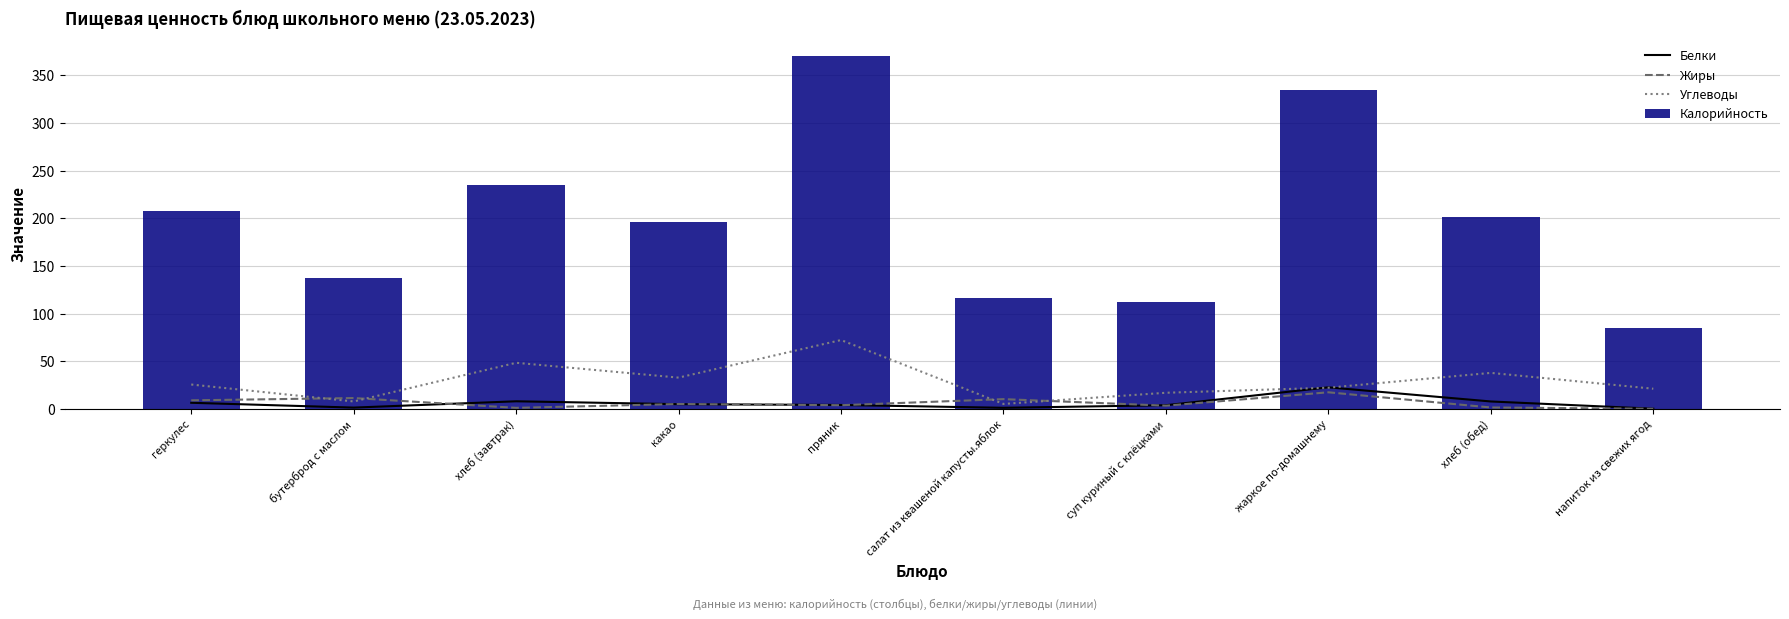

Reading left to right, list all the values displayed in this chart.

Белки: геркулес=6.3	бутерброд с маслом=1.3	хлеб (завтрак)=7.9	какао=4.8	пряник=4.0	салат из квашеной капусты.яблок=1.1	суп куриный с клёцками=3.8	жаркое по-домашнему=22.5	хлеб (обед)=7.7	напиток из свежих ягод=0.1
Жиры: геркулес=8.9	бутерброд с маслом=11.3	хлеб (завтрак)=1.0	какао=5.0	пряник=3.8	салат из квашеной капусты.яблок=10.2	суп куриный с клёцками=3.3	жаркое по-домашнему=17.3	хлеб (обед)=1.4	напиток из свежих ягод=0.0
Углеводы: геркулес=25.5	бутерброд с маслом=7.7	хлеб (завтрак)=48.3	какао=32.7	пряник=72.2	салат из квашеной капусты.яблок=5.1	суп куриный с клёцками=16.8	жаркое по-домашнему=22.1	хлеб (обед)=37.7	напиток из свежих ягод=21.1
Калорийность: геркулес=207.4	бутерброд с маслом=137.5	хлеб (завтрак)=235.0	какао=195.7	пряник=370.0	салат из квашеной капусты.яблок=116.1	суп куриный с клёцками=111.9	жаркое по-домашнему=334.1	хлеб (обед)=201.0	напиток из свежих ягод=84.7